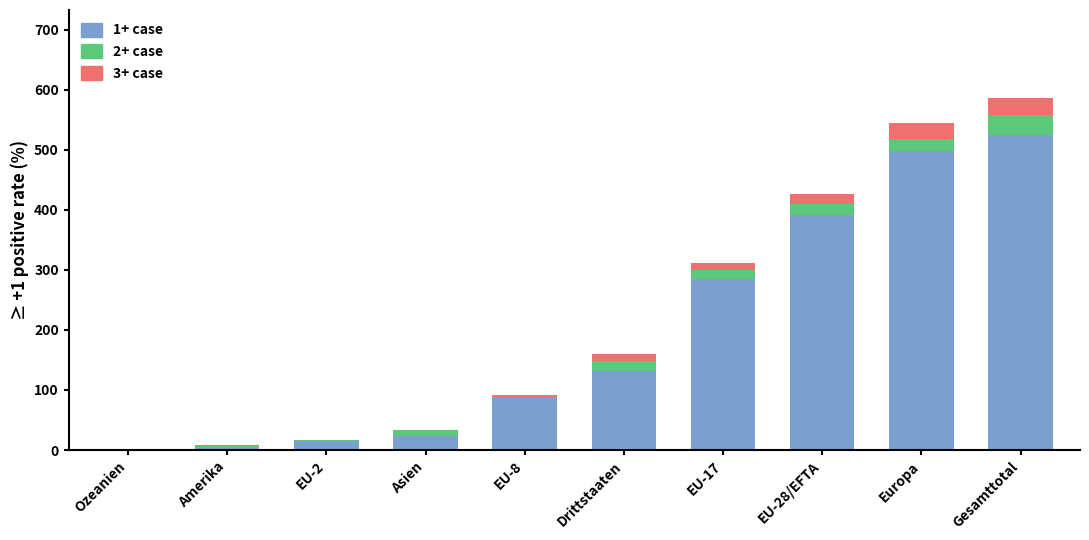

Which category has the highest value in the 1+ case series?

Gesamttotal